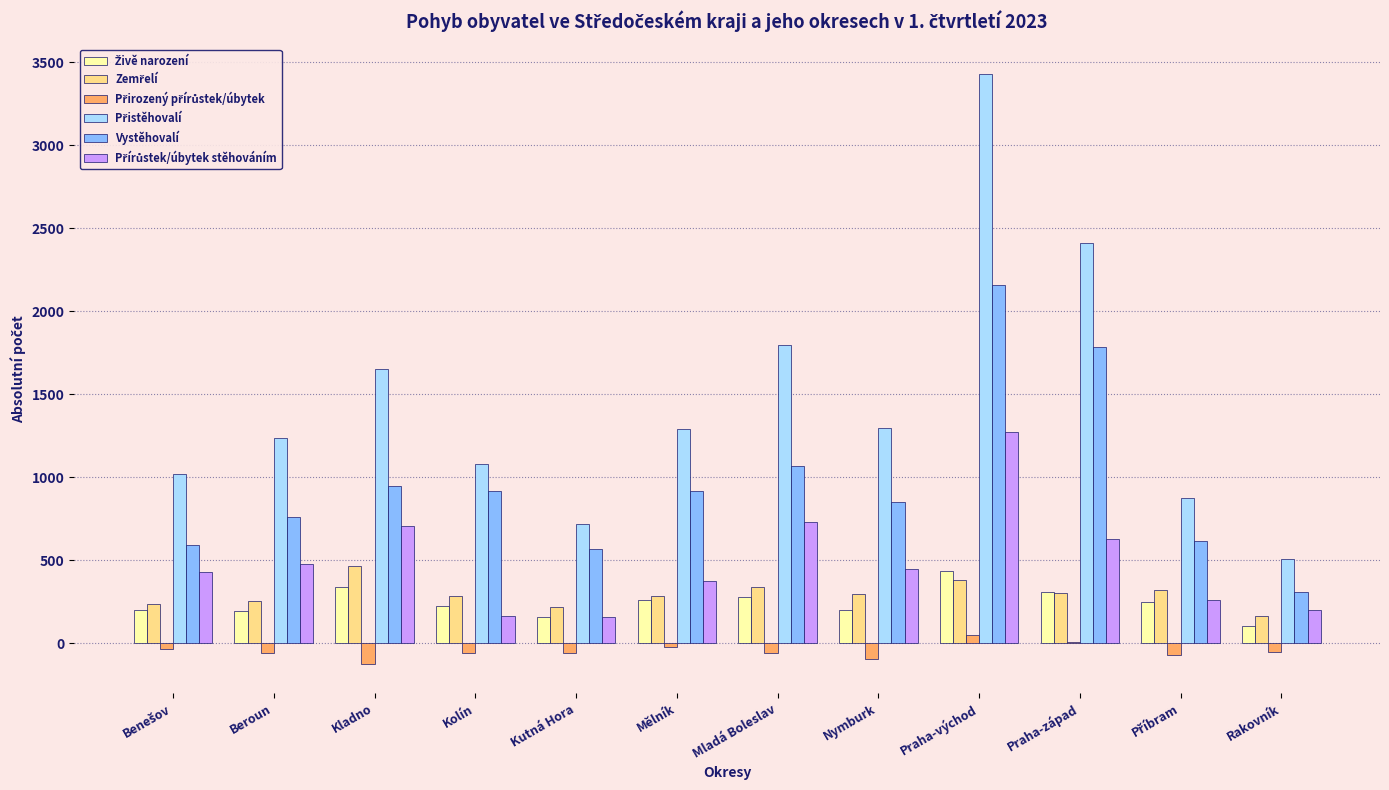

At which category is the sum across all series the highest?

Praha-východ